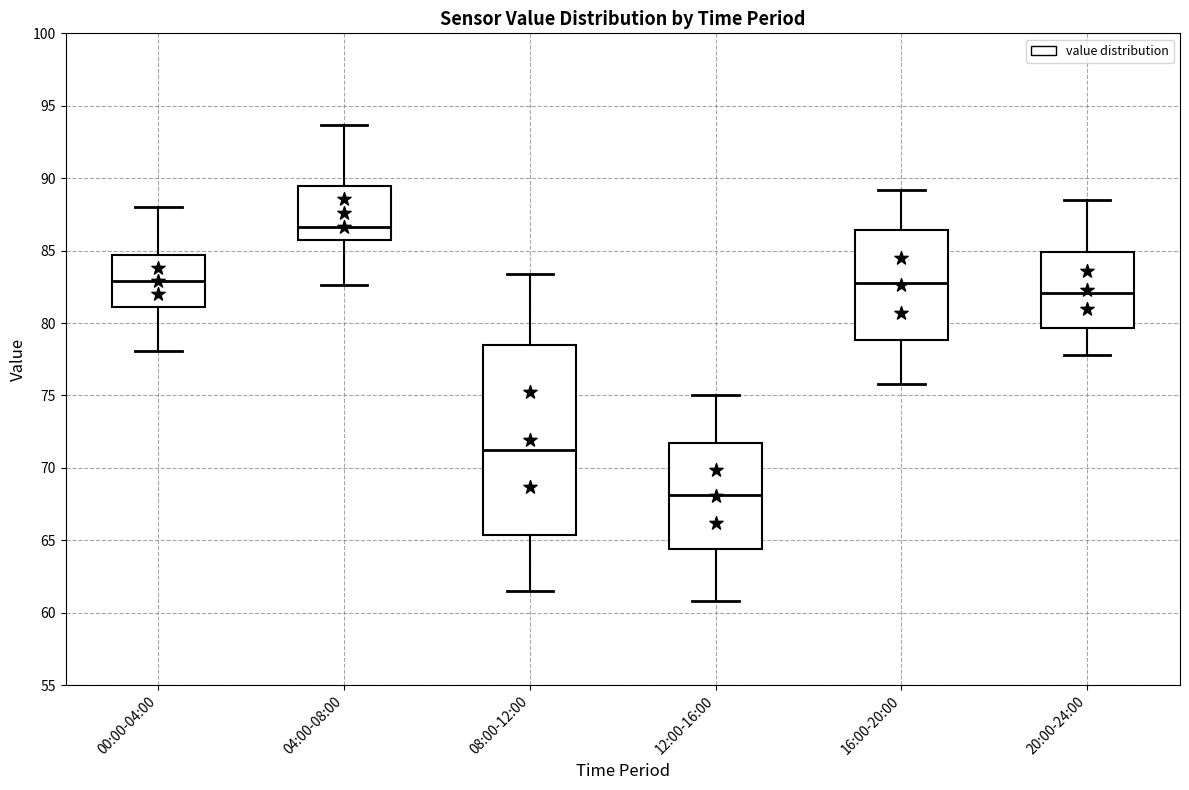

Reading left to right, transcribe this box plot: for each box, give where its median line is, the range the box spans, and where its two whiskers end, as read against the y-axis. The values are not printed on the chart, so give them approximately, as read against the axis.

00:00-04:00: median 83.0, box 81.0 to 84.5, whiskers 78.0 to 88.0
04:00-08:00: median 86.5, box 85.5 to 89.5, whiskers 82.5 to 93.5
08:00-12:00: median 71.5, box 65.5 to 78.5, whiskers 61.5 to 83.5
12:00-16:00: median 68.0, box 64.5 to 71.5, whiskers 61.0 to 75.0
16:00-20:00: median 83.0, box 79.0 to 86.5, whiskers 76.0 to 89.0
20:00-24:00: median 82.0, box 79.5 to 85.0, whiskers 78.0 to 88.5